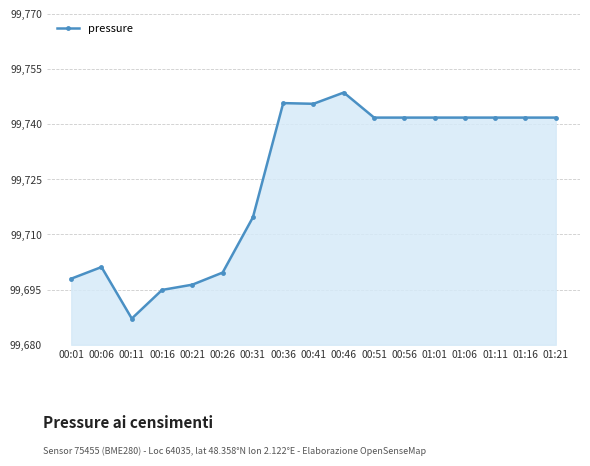

True or false: the data shows 32301.7 at 00:26.

False